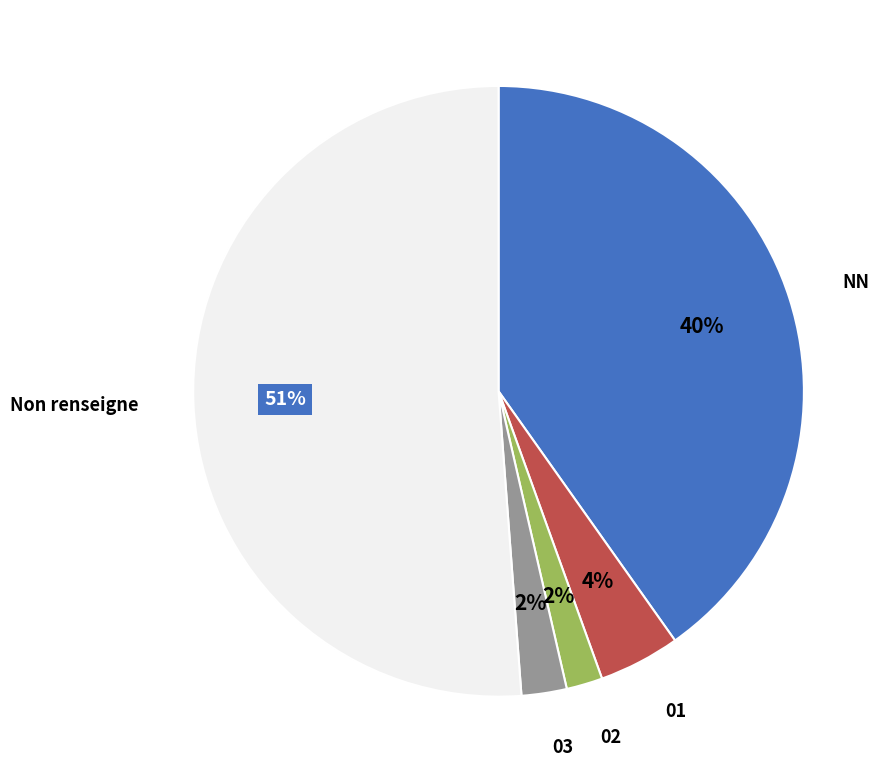

To the nearest percent, what is the average slice percentage?

20%